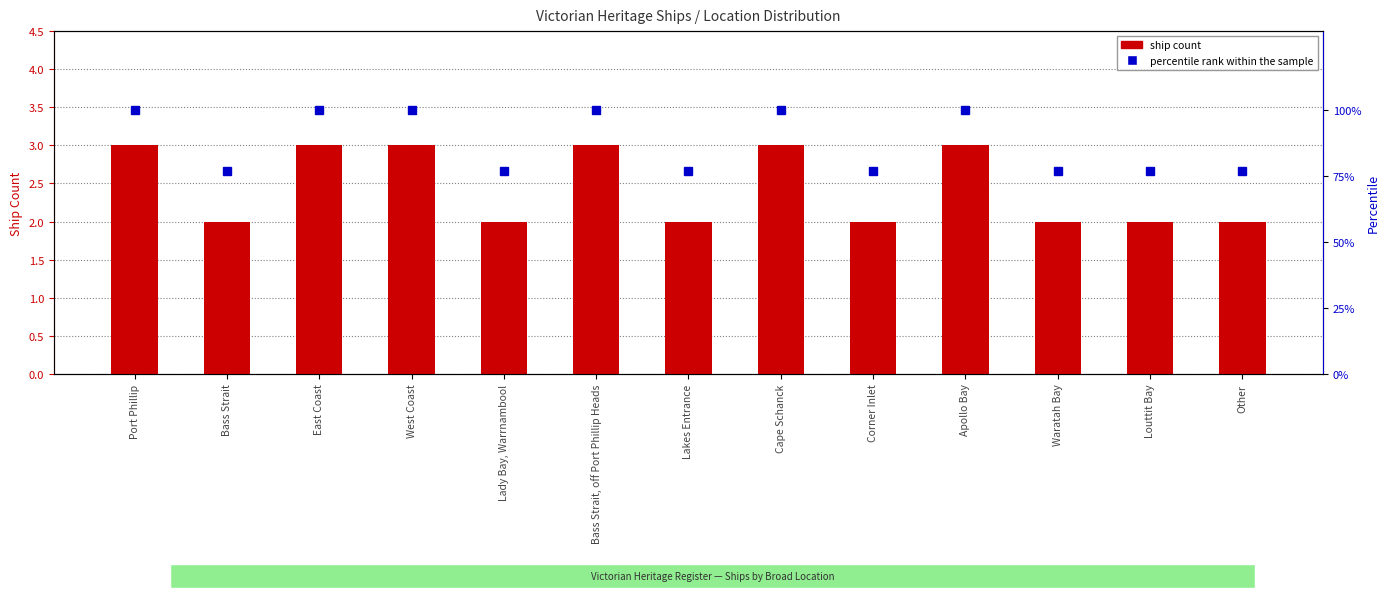

What position from the left is Corner Inlet?

9